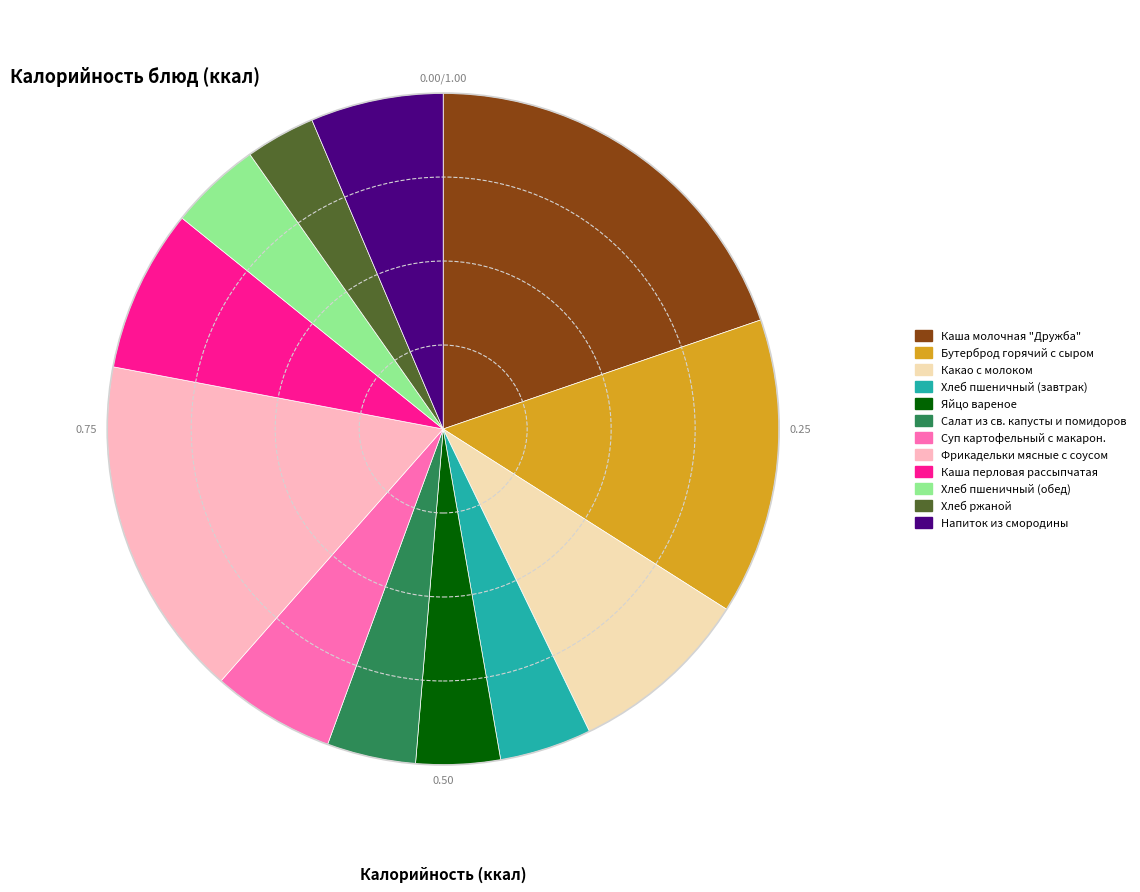

Which slice is the smallest?

Хлеб ржаной